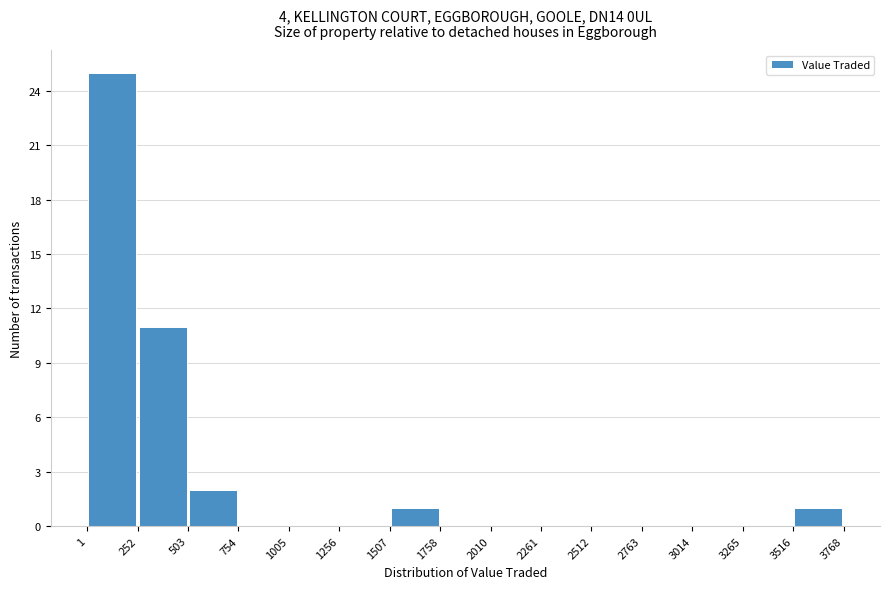

Reading left to right, list every bar in this chart as the range it spans on the x-axis followed by its height. The values are not printed on the chart, so give them approximately, as read against the axis.

1 to 252: 25
252 to 503: 11
503 to 754: 2
754 to 1005: 0
1005 to 1256: 0
1256 to 1507: 0
1507 to 1758: 1
1758 to 2010: 0
2010 to 2261: 0
2261 to 2512: 0
2512 to 2763: 0
2763 to 3014: 0
3014 to 3265: 0
3265 to 3516: 0
3516 to 3768: 1